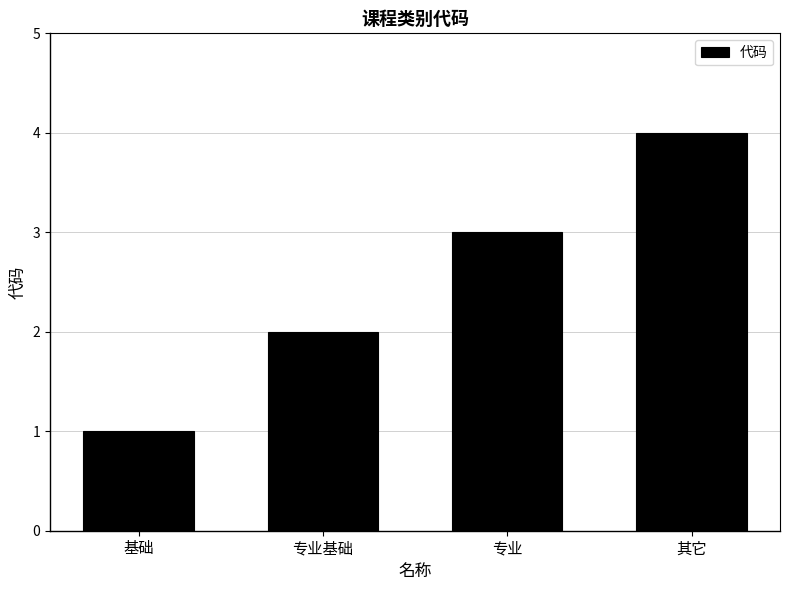

How many categories are shown in the chart?

4